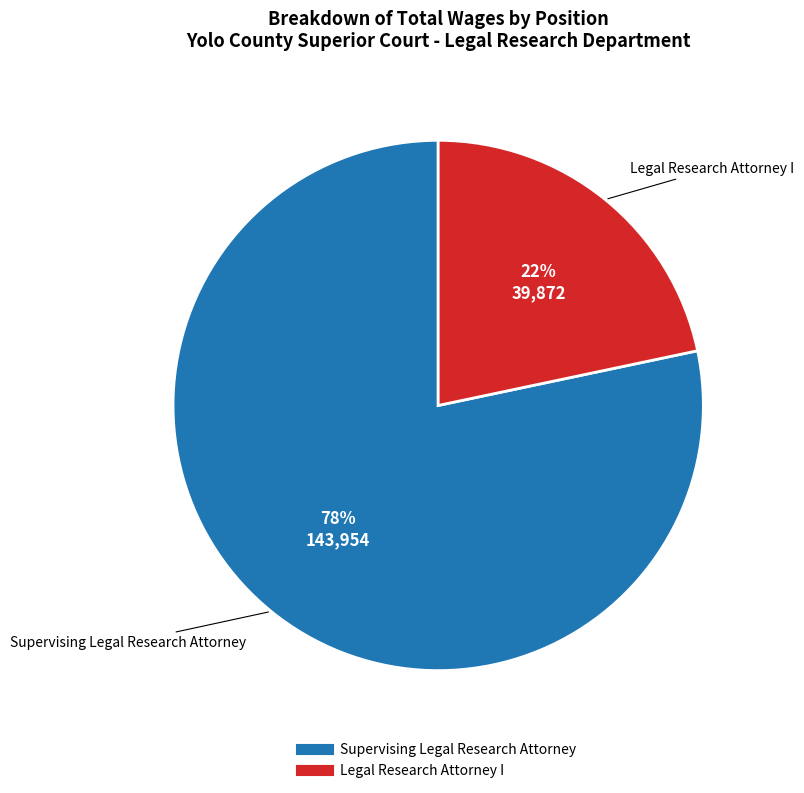

Do Legal Research Attorney I and Supervising Legal Research Attorney together represent more than half of the pie?

Yes